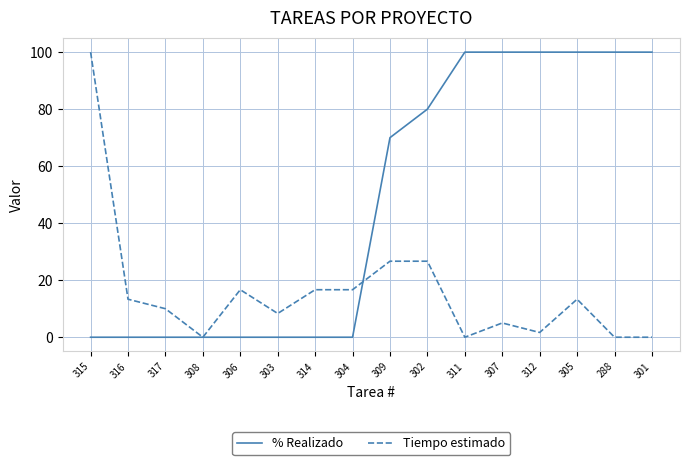

At which category is the sum across all series the highest?

315